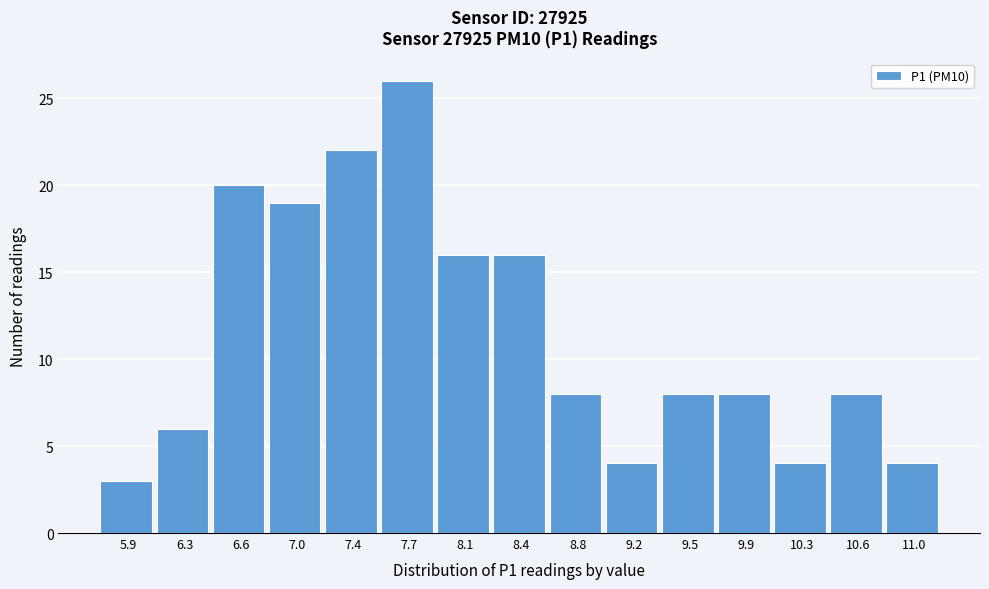

Reading left to right, list all the values displayed in this chart.

3	6	20	19	22	26	16	16	8	4	8	8	4	8	4